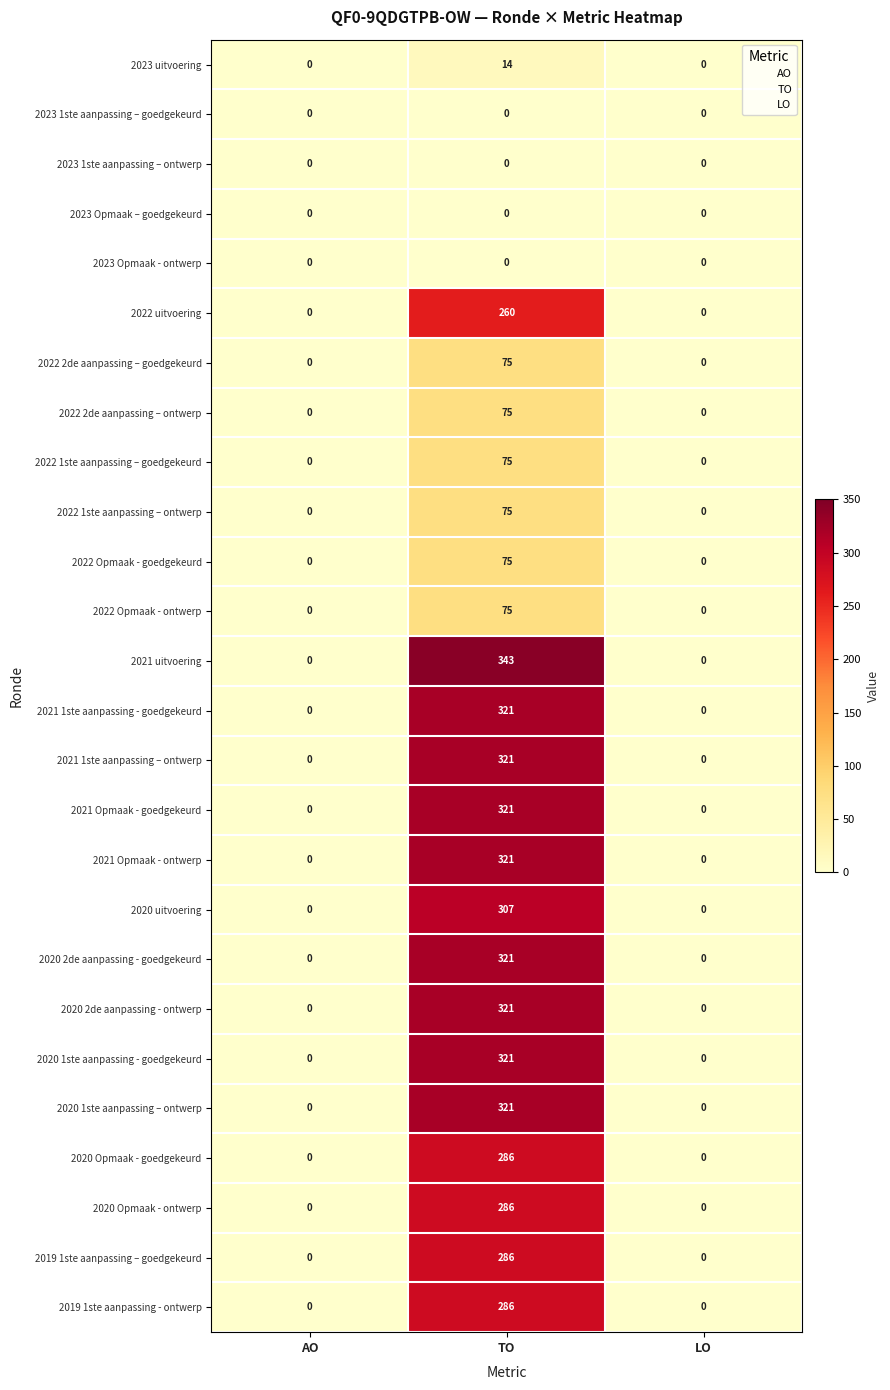

The value of 2023 uitvoering at AO is 6. True or false?

False